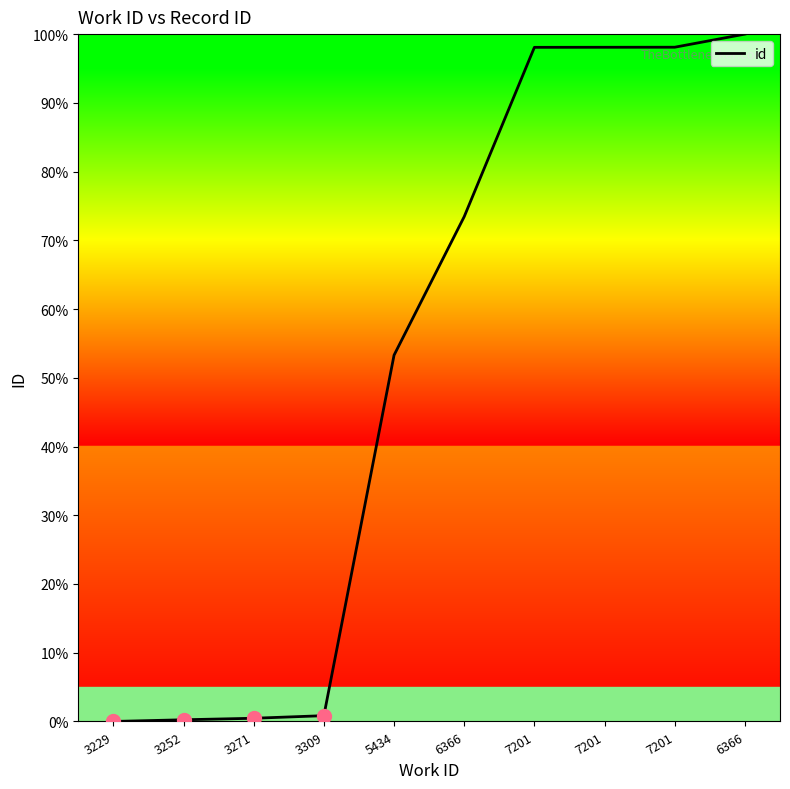

Rank the categories by value from highest to lowest.

6366, 7201, 7201, 7201, 6366, 5434, 3309, 3271, 3252, 3229